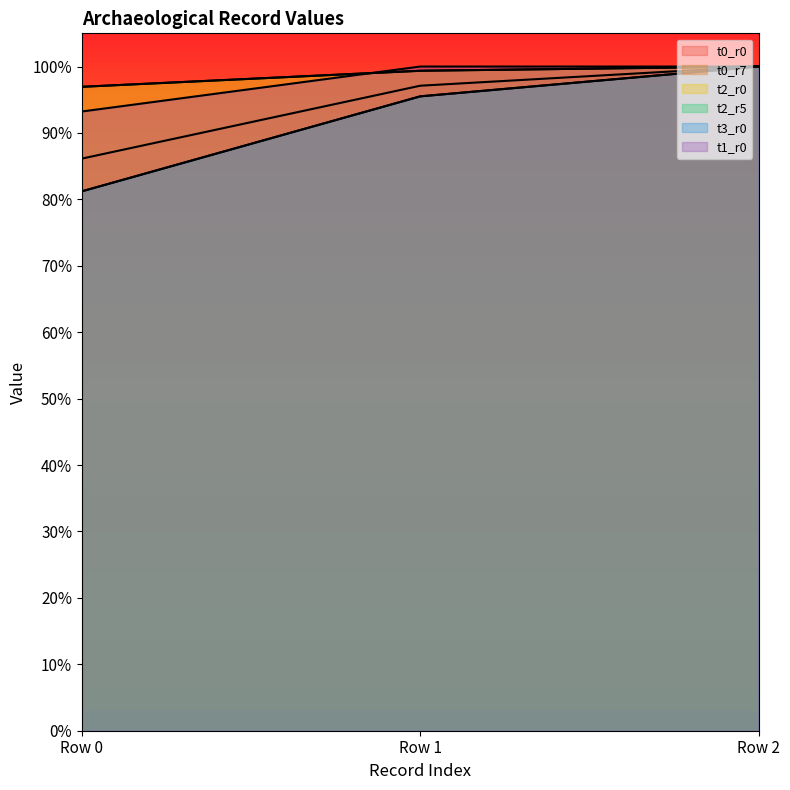

Does the chart display data point markers on the line(s)?

No